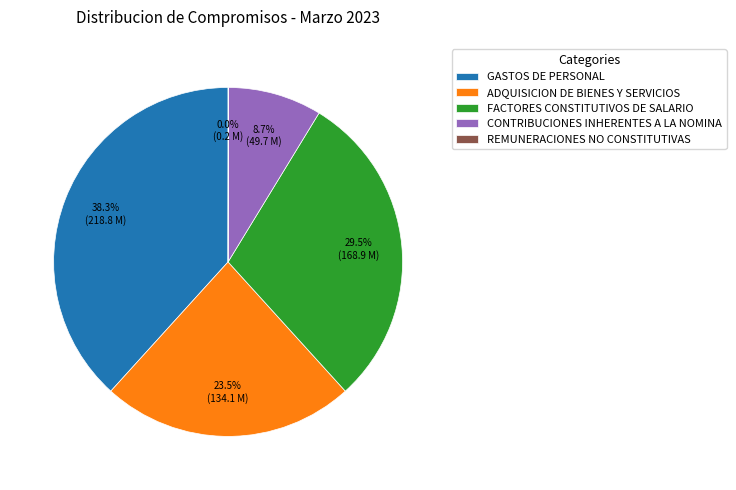

Is there any slice that represents more than half of the pie?

No